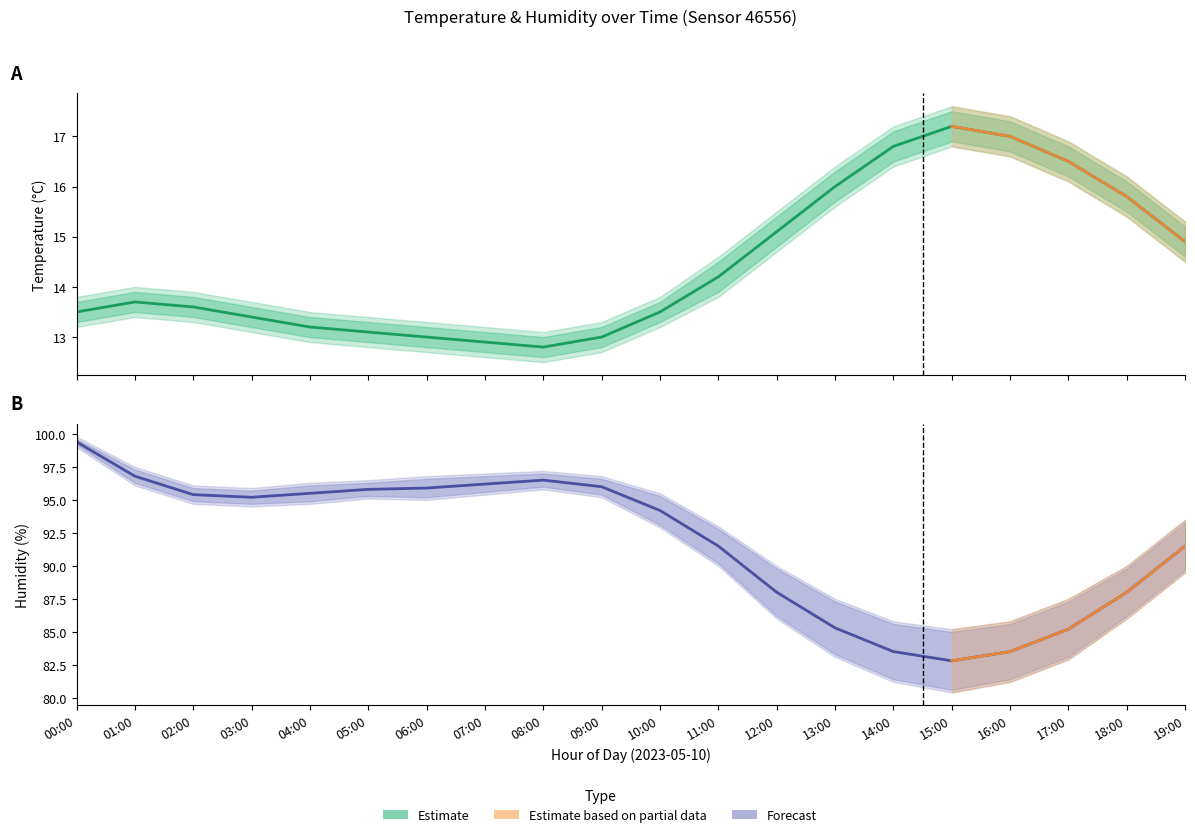

List the series in order of their peak value, lowest first.

temperature_lower, temperature, temperature_upper, humidity_lower, humidity, humidity_upper